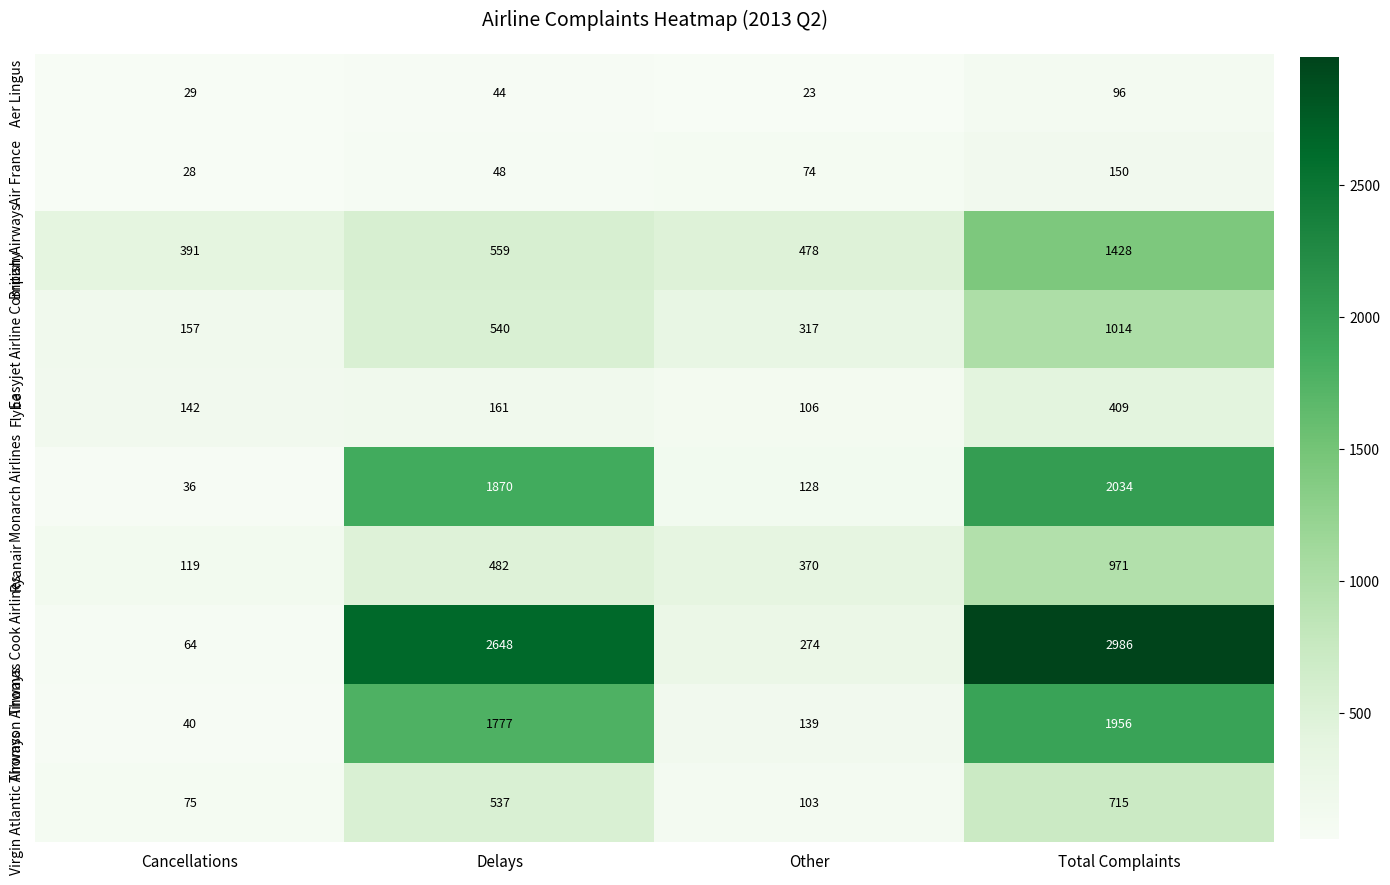

What is the difference between the maximum and minimum values in the Easyjet Airline Company series?

857